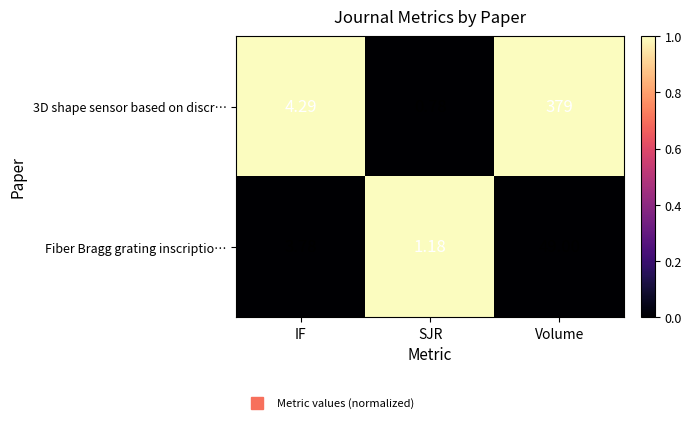

List the labels in order of Fiber Bragg grating inscriptio… value, smallest first.

SJR, IF, Volume